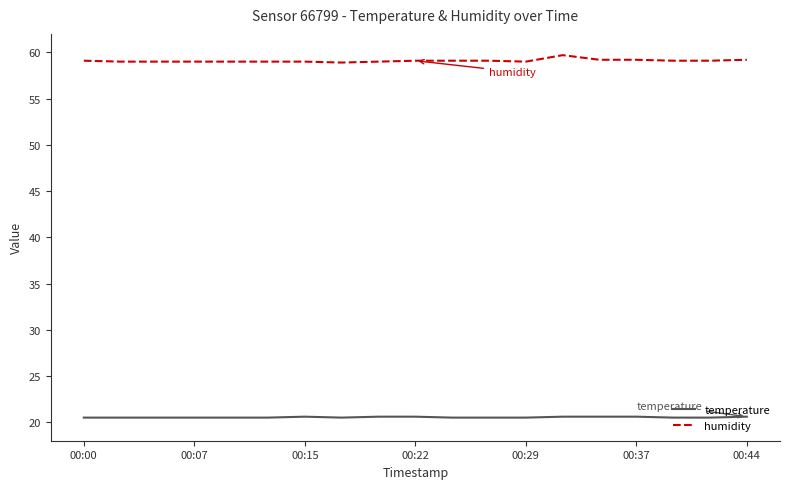

True or false: humidity and temperature cross at least once.

False